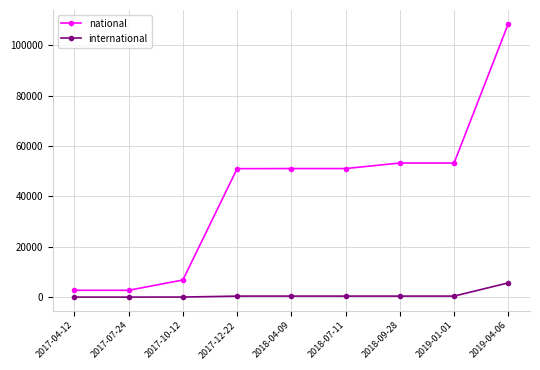

What is the greatest value displayed?

108628